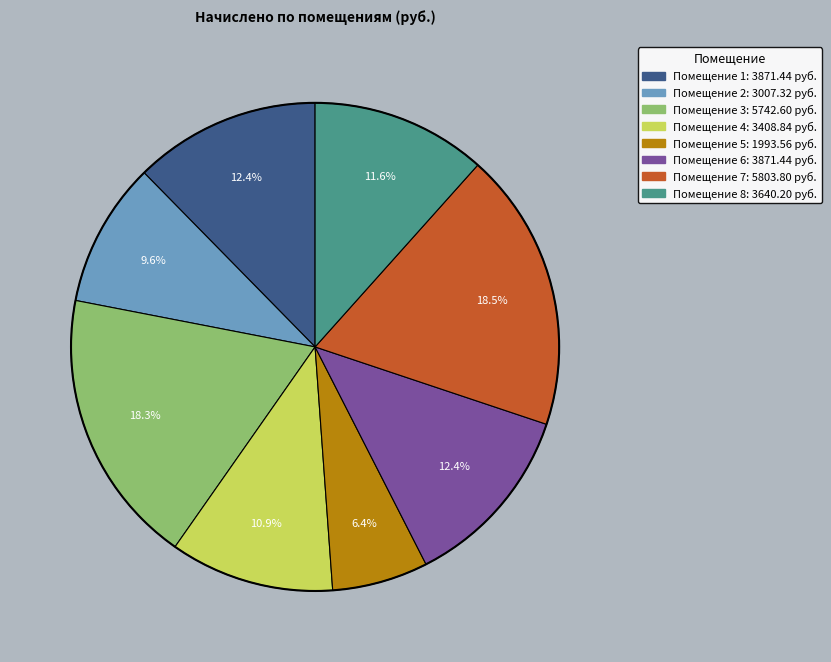

Is there any slice that represents more than half of the pie?

No